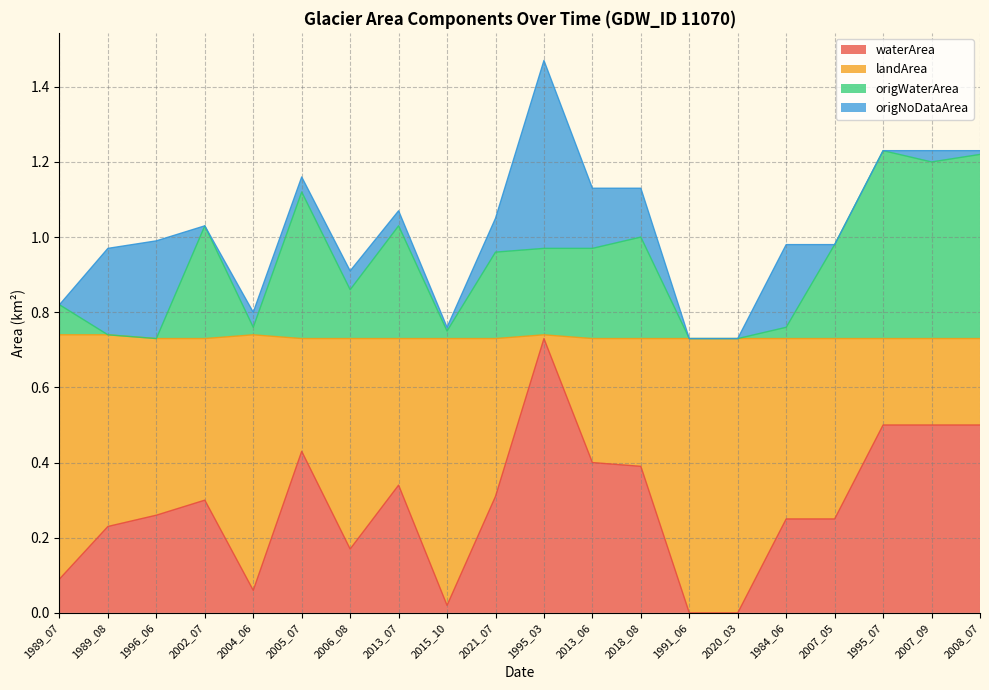

In waterArea, how many points are lower than both neighbors (excluding endpoints)?

3